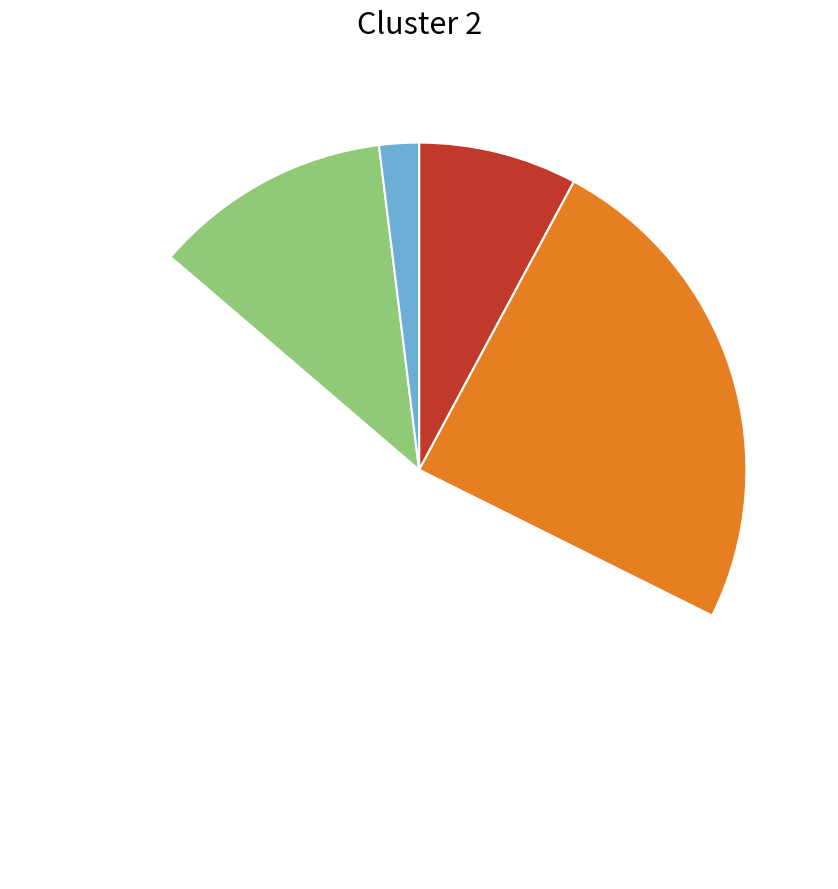

Is there any slice that represents more than half of the pie?

Yes